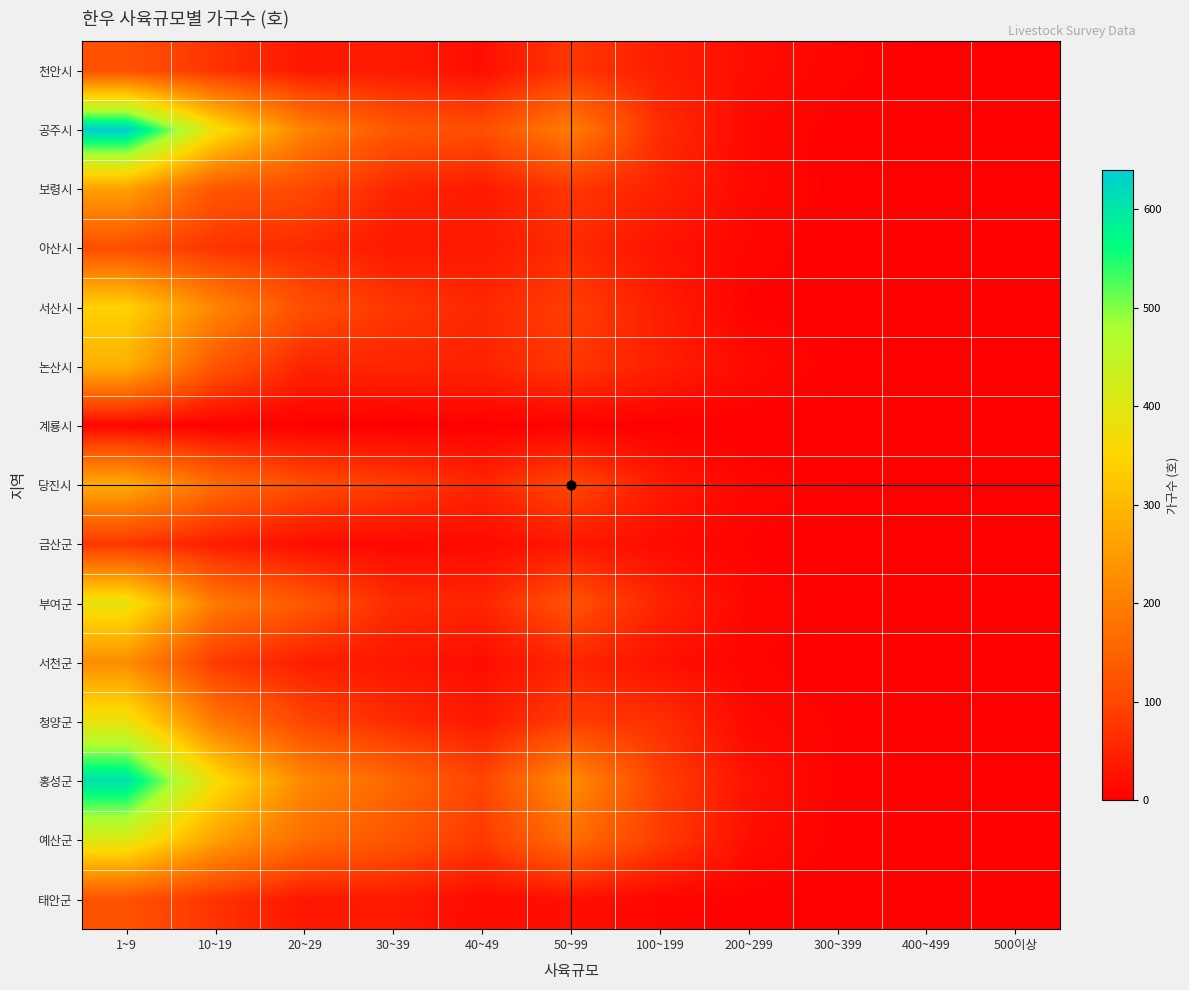

What is the greatest value displayed?

640